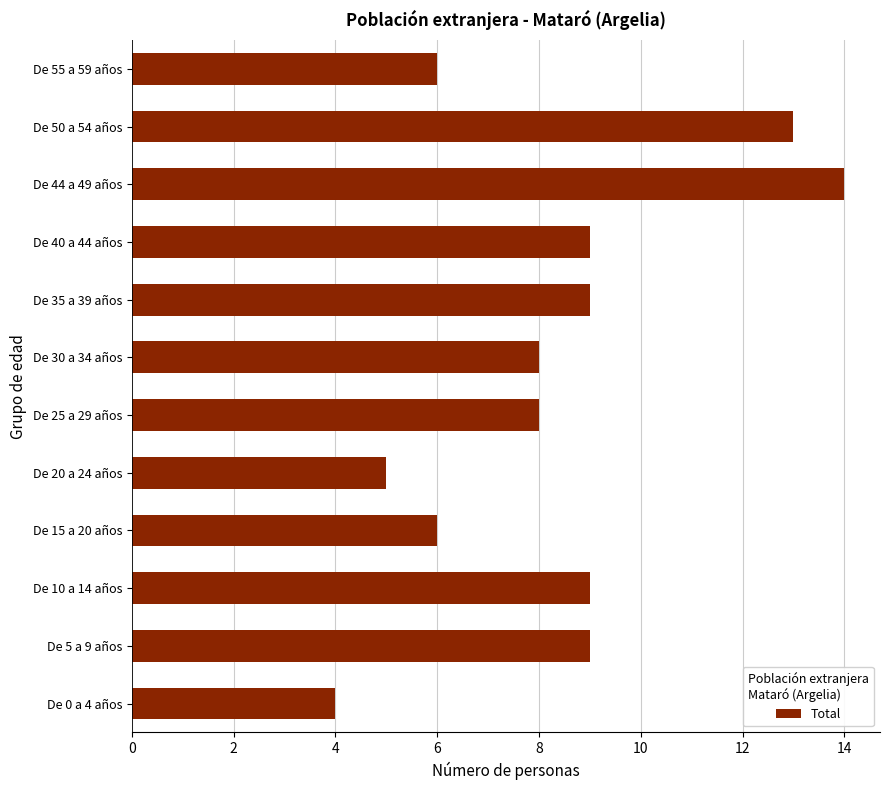

Does the chart contain any negative values?

No